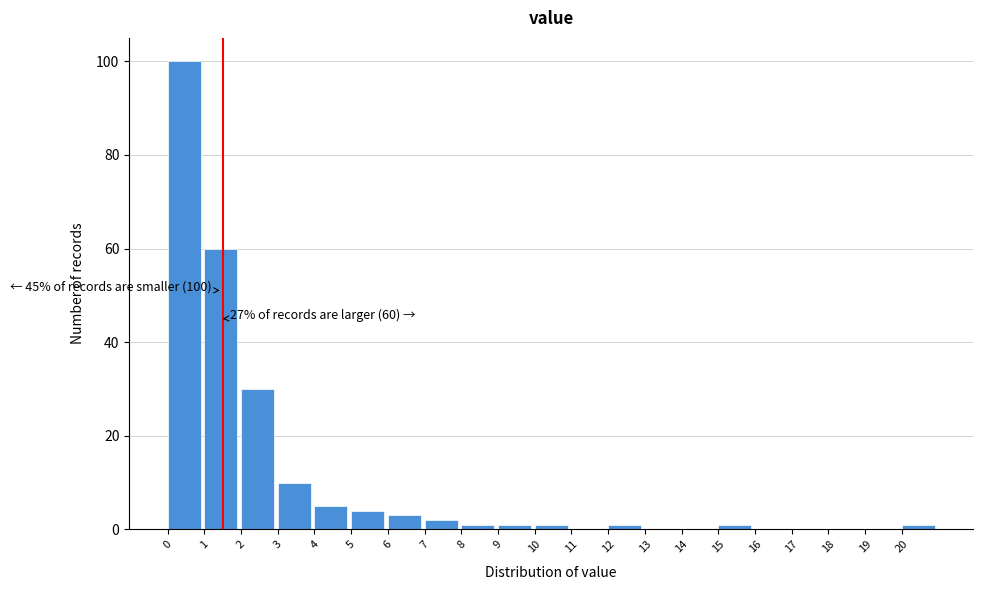

Which range on the x-axis has the tallest bar?

0 to 1